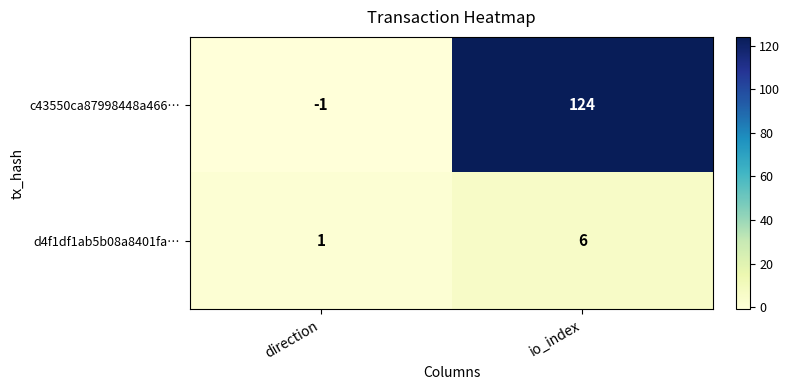

The c43550ca87998448a466… series shows 26 at io_index. True or false?

False